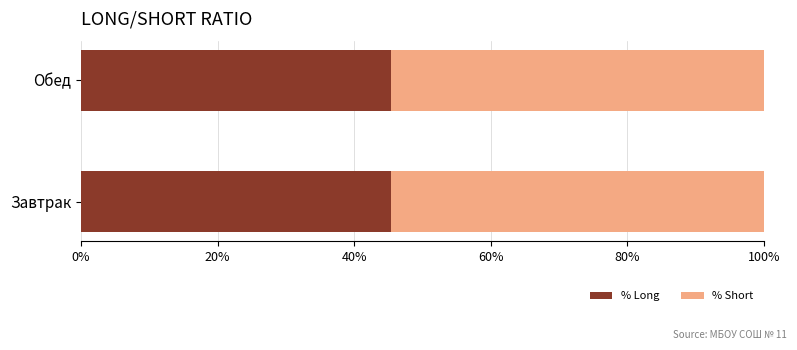

Is it true that % Long equals 67.2 at Обед?

False